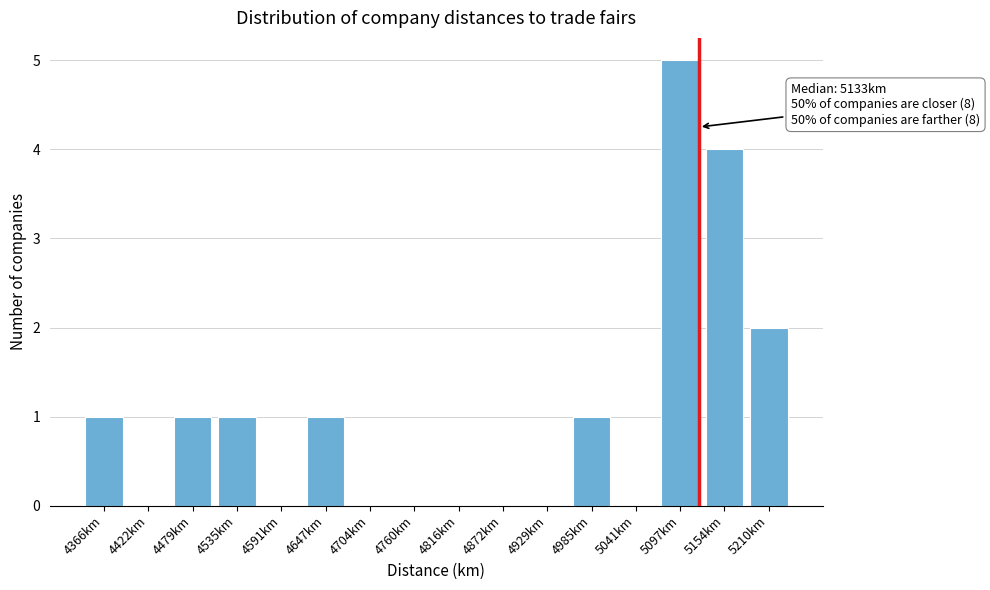

Reading right to left, transcribe all the data shown in this chart.

5210km=2	5154km=4	5097km=5	5041km=0	4985km=1	4929km=0	4872km=0	4816km=0	4760km=0	4704km=0	4647km=1	4591km=0	4535km=1	4479km=1	4422km=0	4366km=1